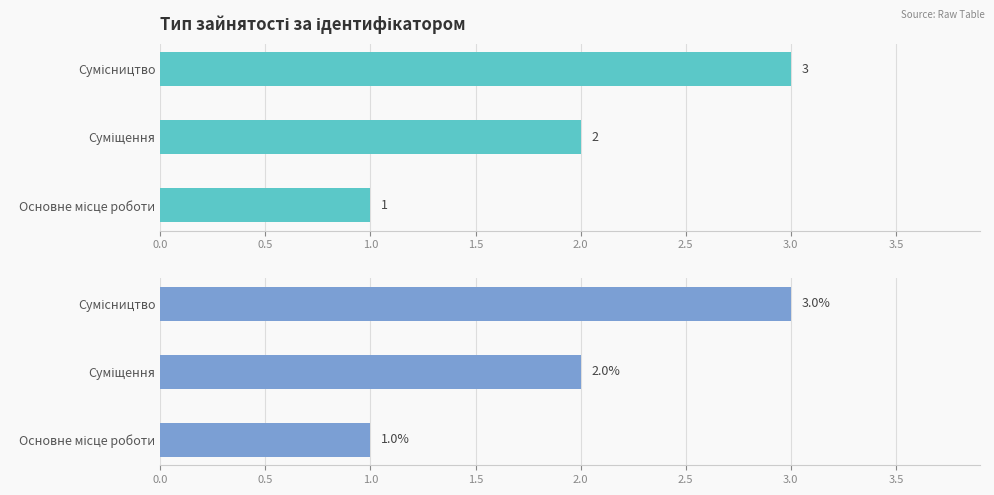

How many data points are less than 2?

1